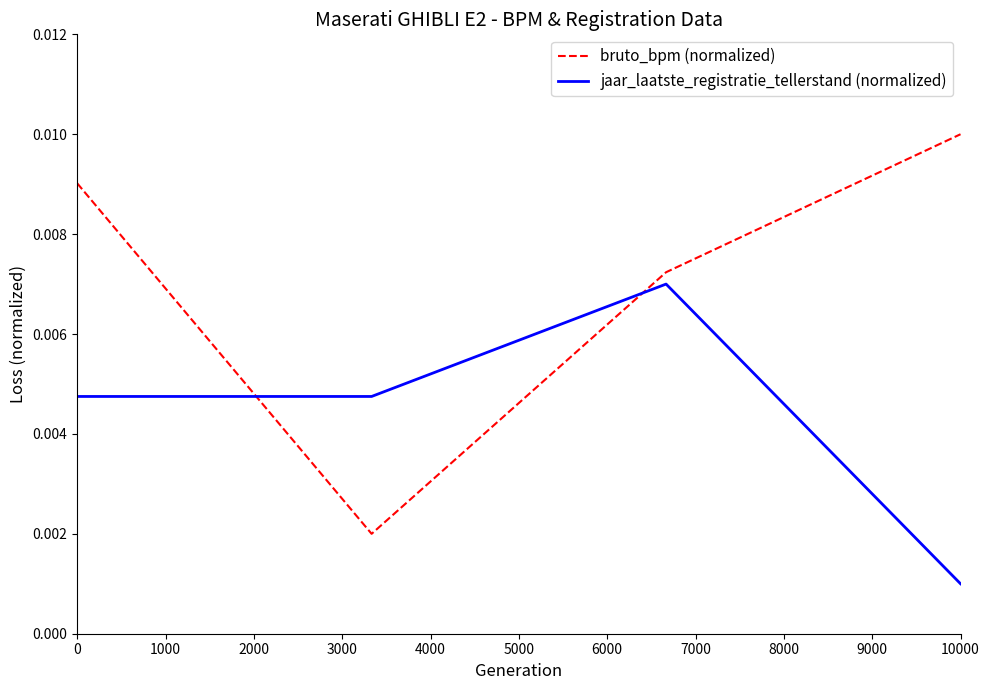

Which series has the largest range (max minus min)?

bruto_bpm (normalized)